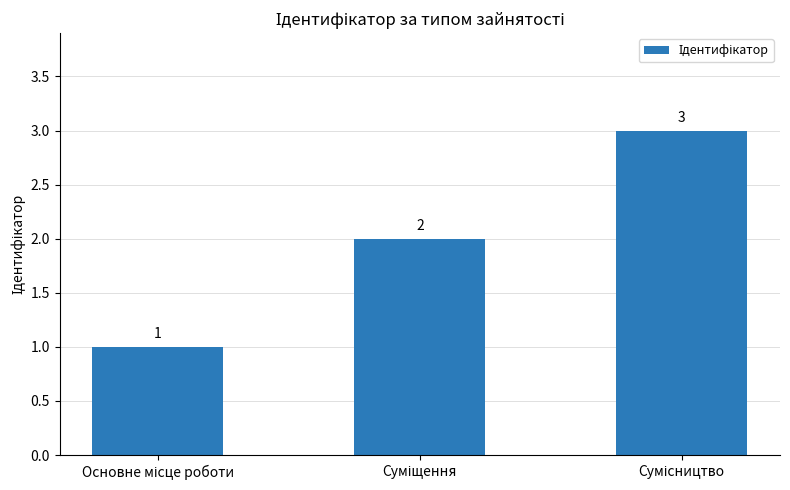

What is the difference between the maximum and second lowest values?

1